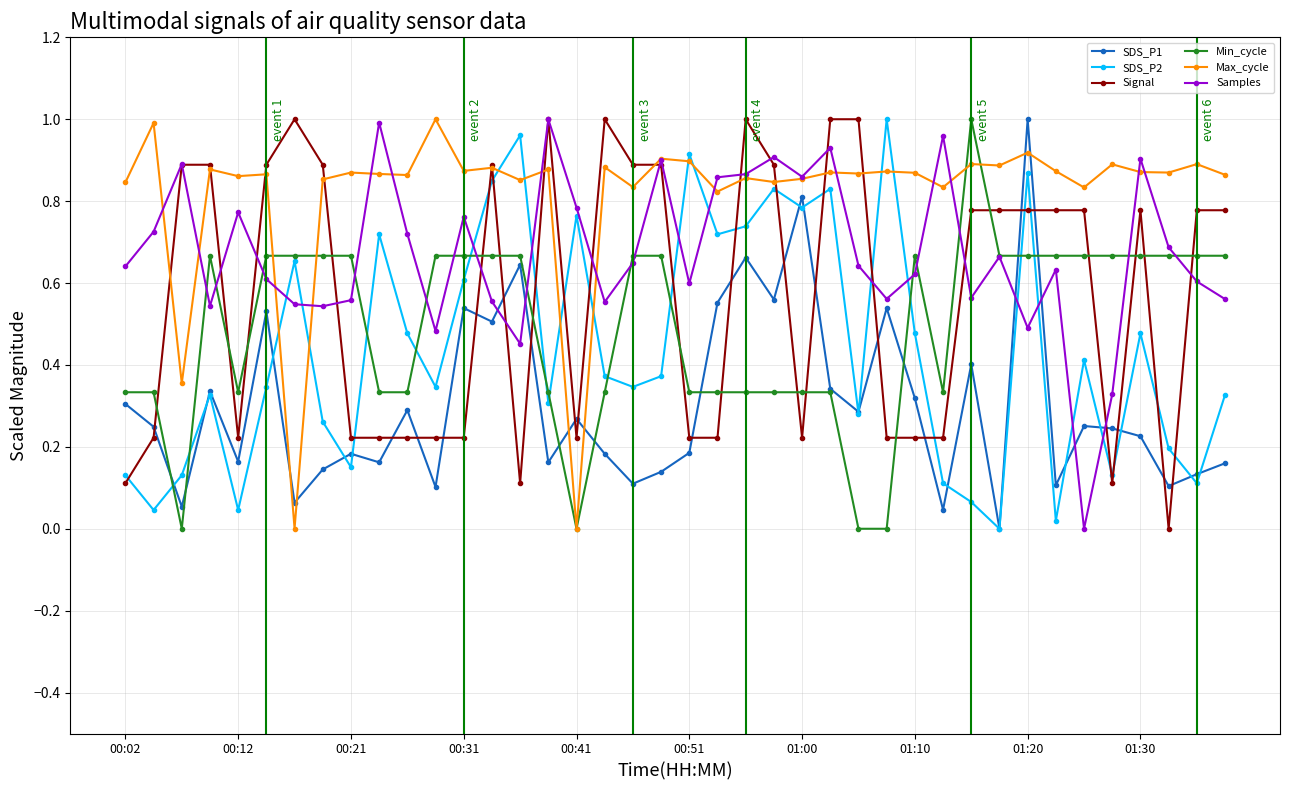

Which series has the largest total across all categories?

Max_cycle